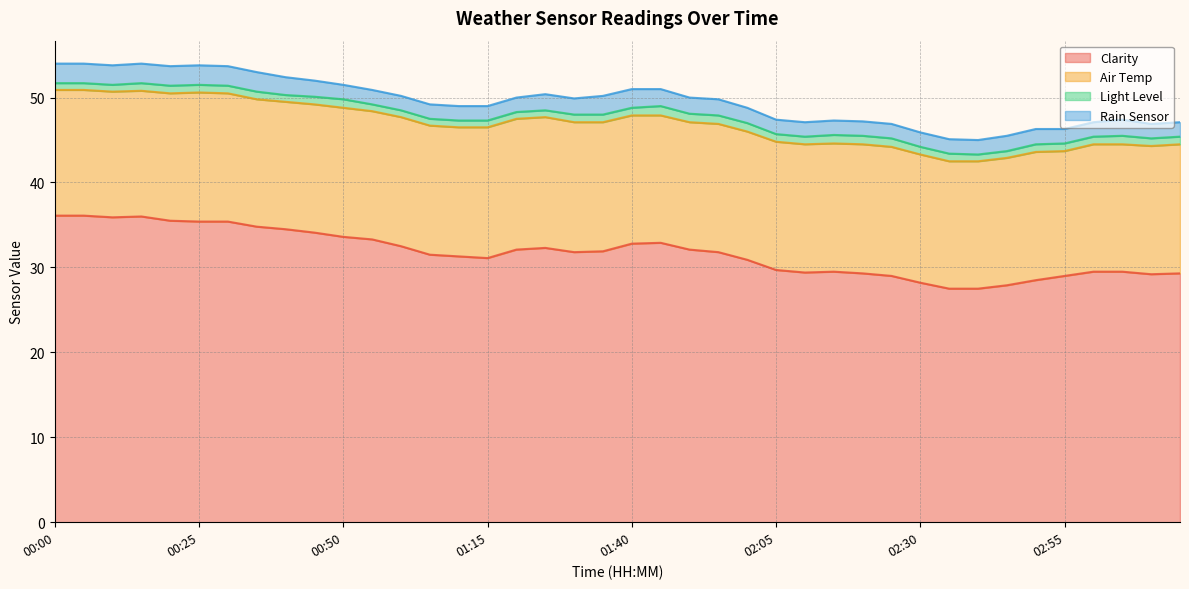

What is the value of the Clarity point at the 37th from the left?

29.5